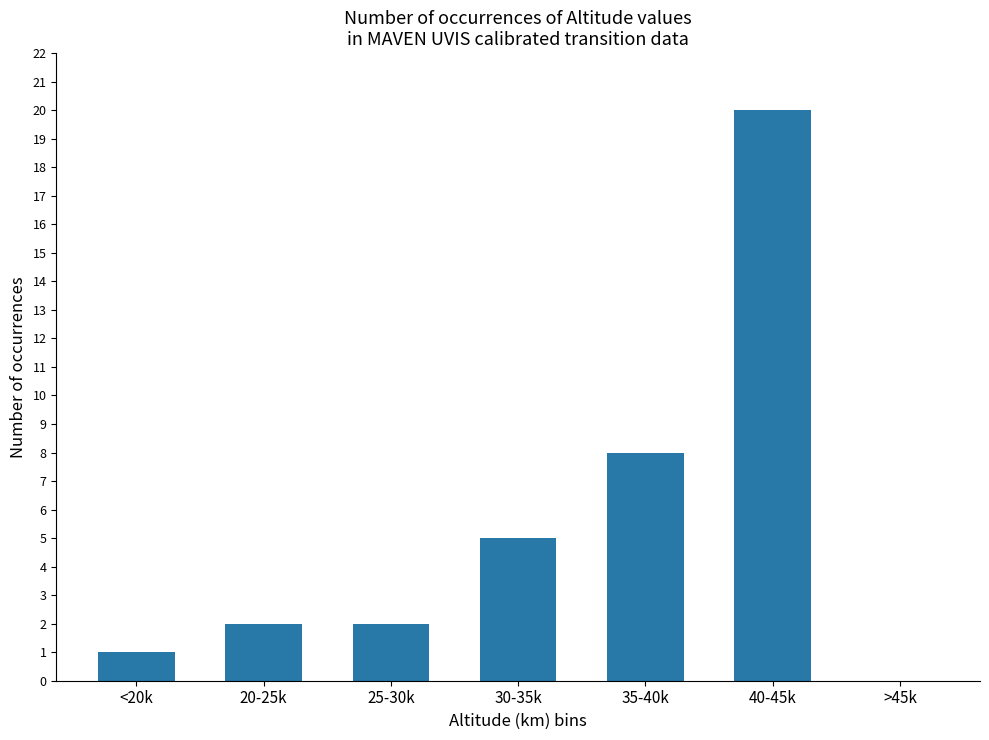

What is the change in value from <20k to 30-35k?

+4